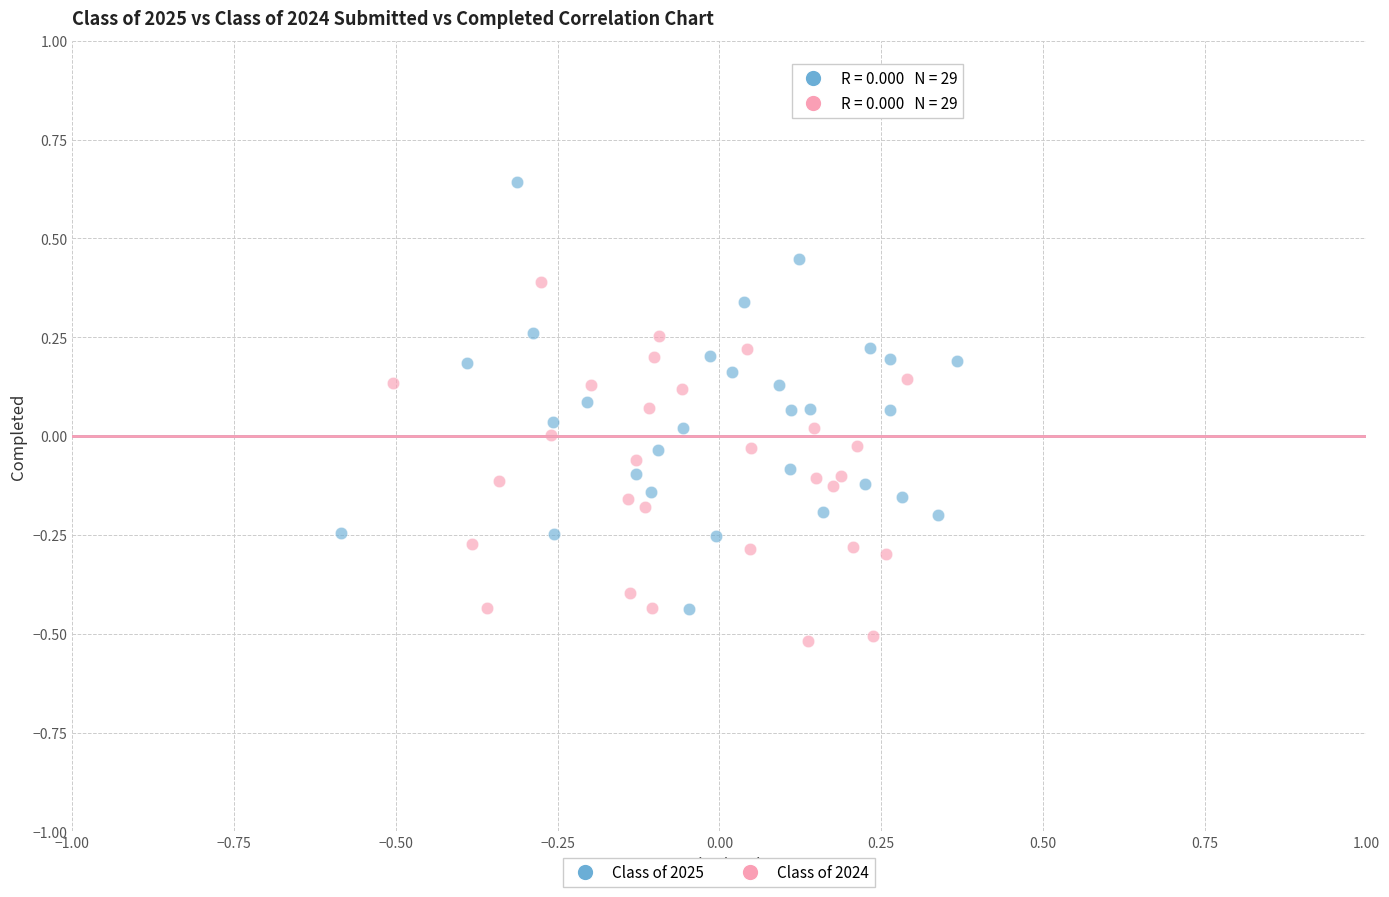

What are all the series names shown in the legend?

Class of 2025, Class of 2024